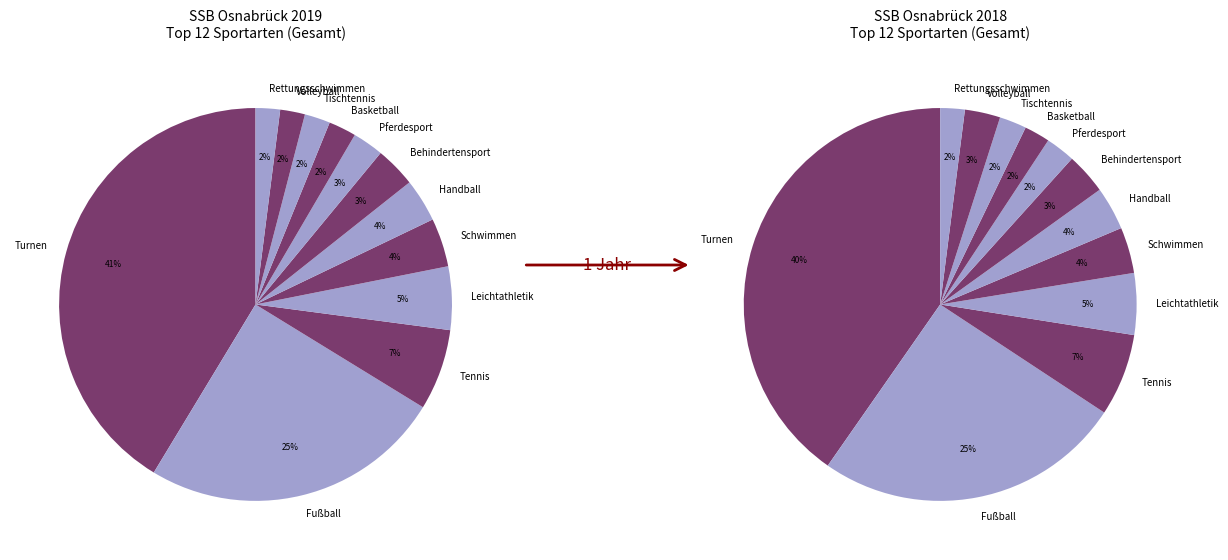

Combined, what portion of the pie is Volleyball and Tischtennis?

4.2%